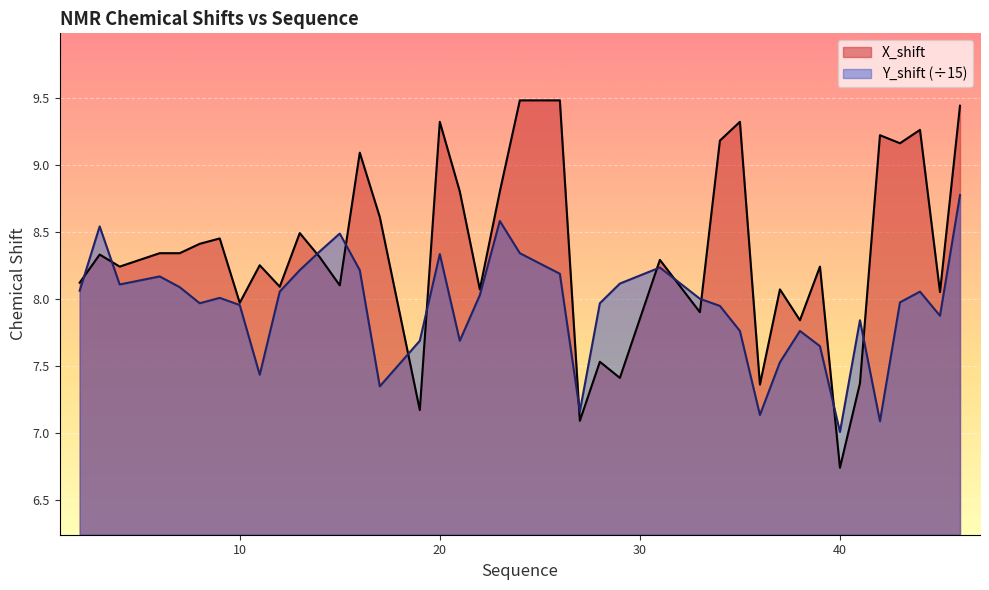

Which series has the widest spread of values?

X_shift